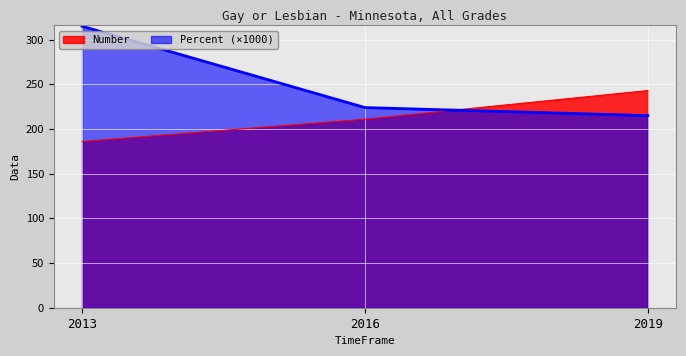

Which series has the largest total across all categories?

Percent (×1000)